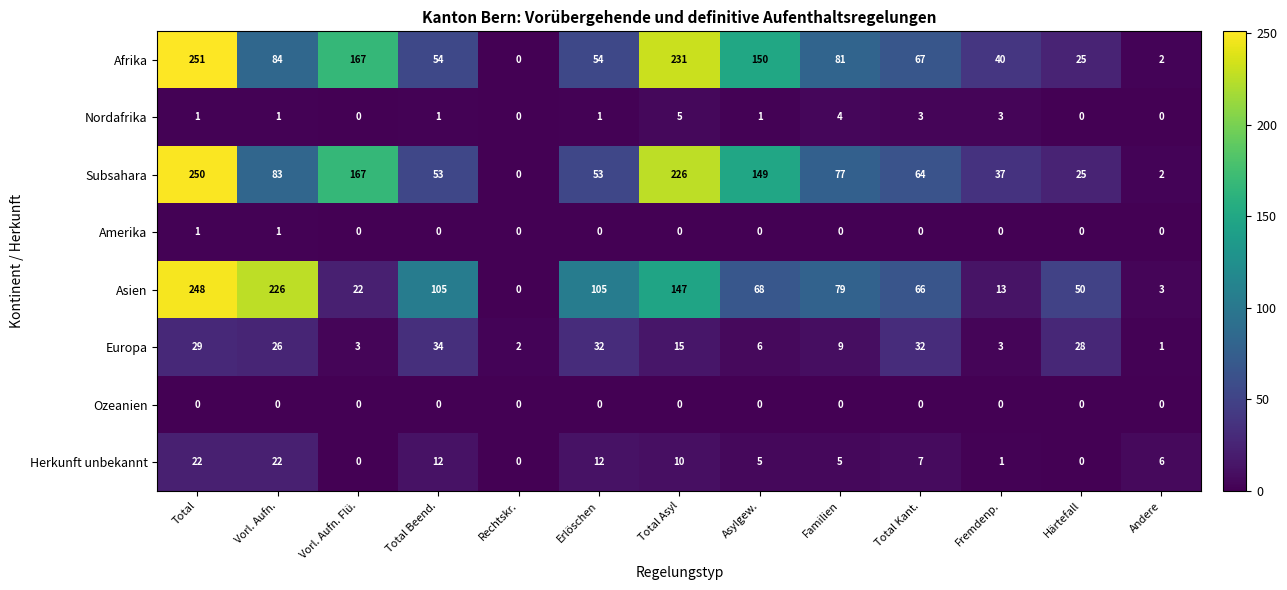

List the series in order of their peak value, highest first.

Afrika, Subsahara, Asien, Europa, Herkunft unbekannt, Nordafrika, Amerika, Ozeanien